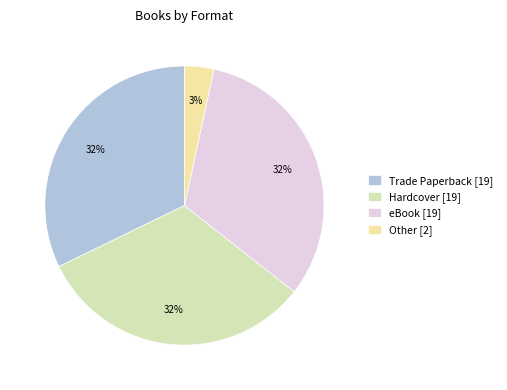

Rank the categories by value from lowest to highest.

Other, Trade Paperback, Hardcover, eBook